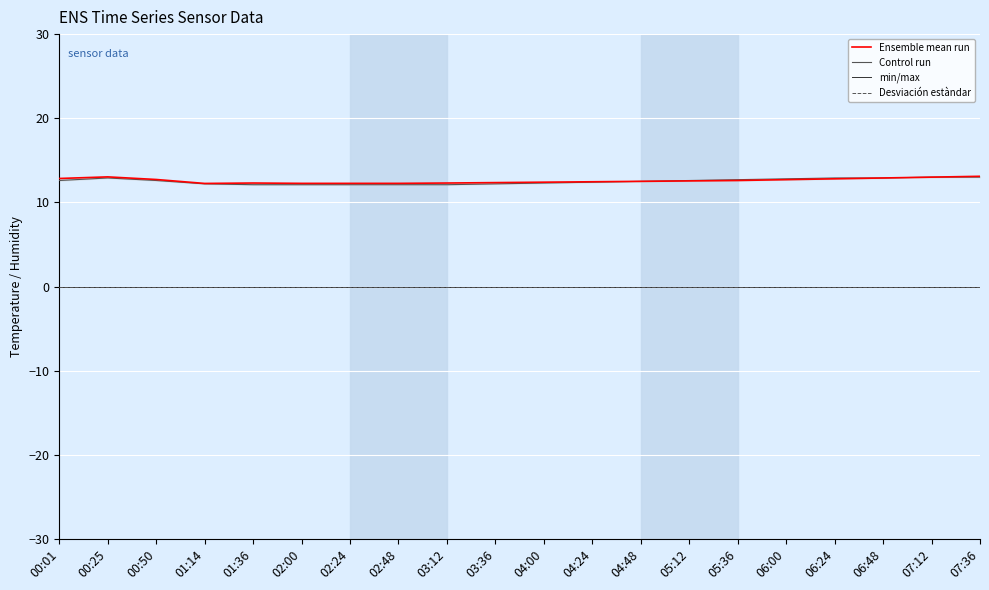

What is the spread (max minus min) of values at 06:24?

12.9